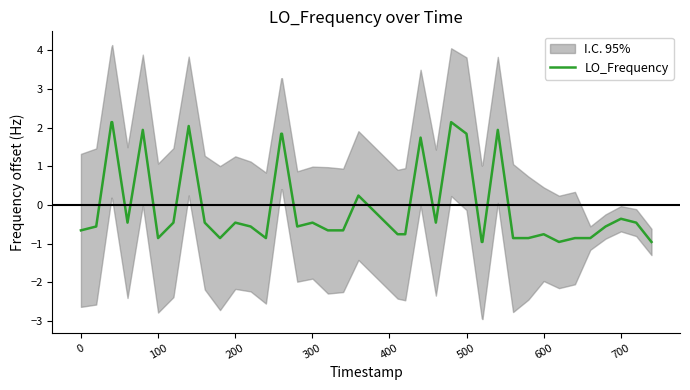

What is the lowest value of the LO_Frequency series?

-1.0